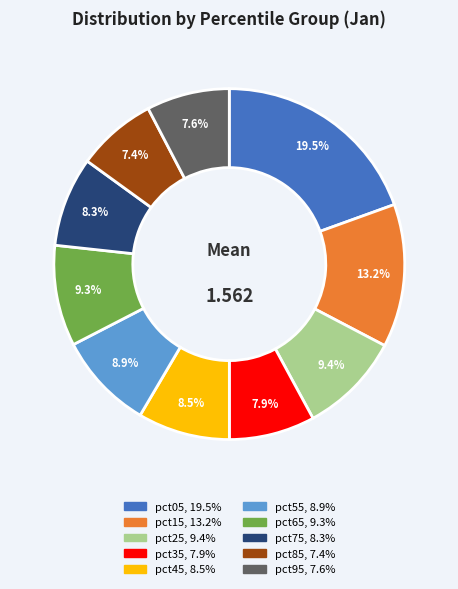

To the nearest percent, what is the combined percentage of pct65 and pct05?

29%